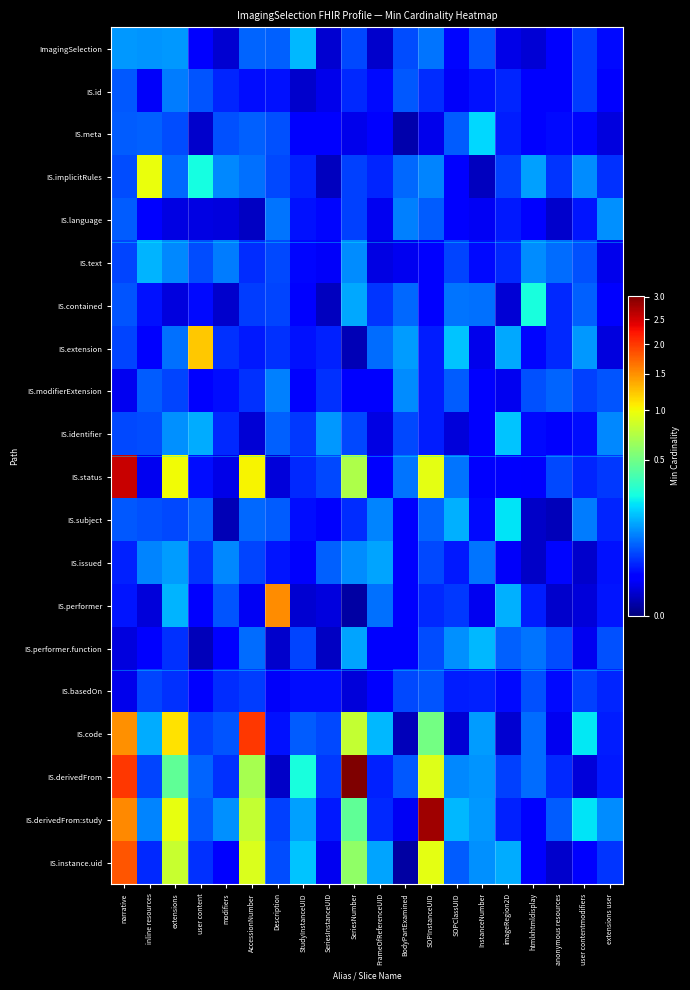

What is the greatest value displayed?

3.0